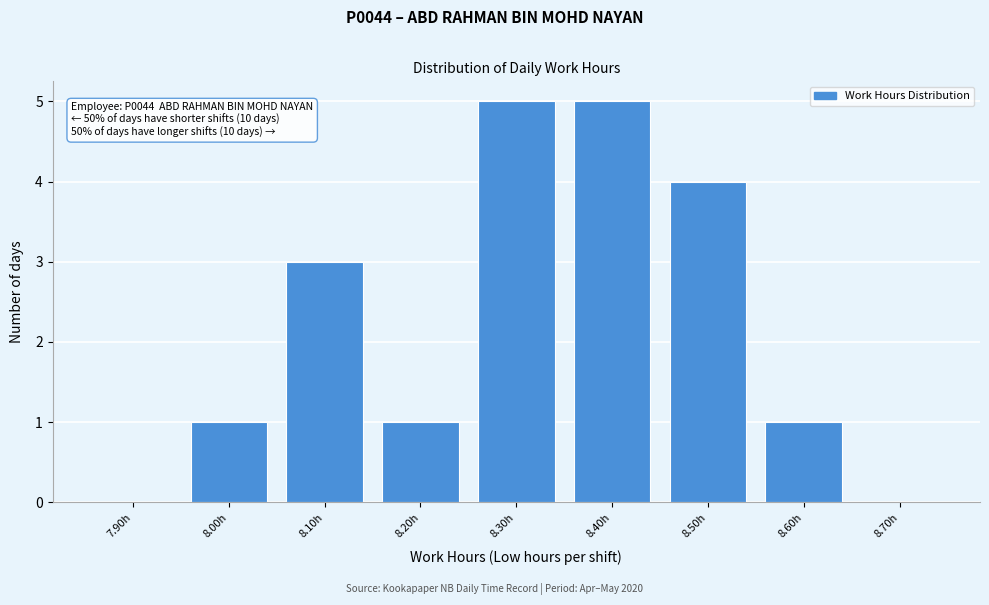

Reading left to right, what are all the values shown in this chart?

7.90h=0	8.00h=1	8.10h=3	8.20h=1	8.30h=5	8.40h=5	8.50h=4	8.60h=1	8.70h=0